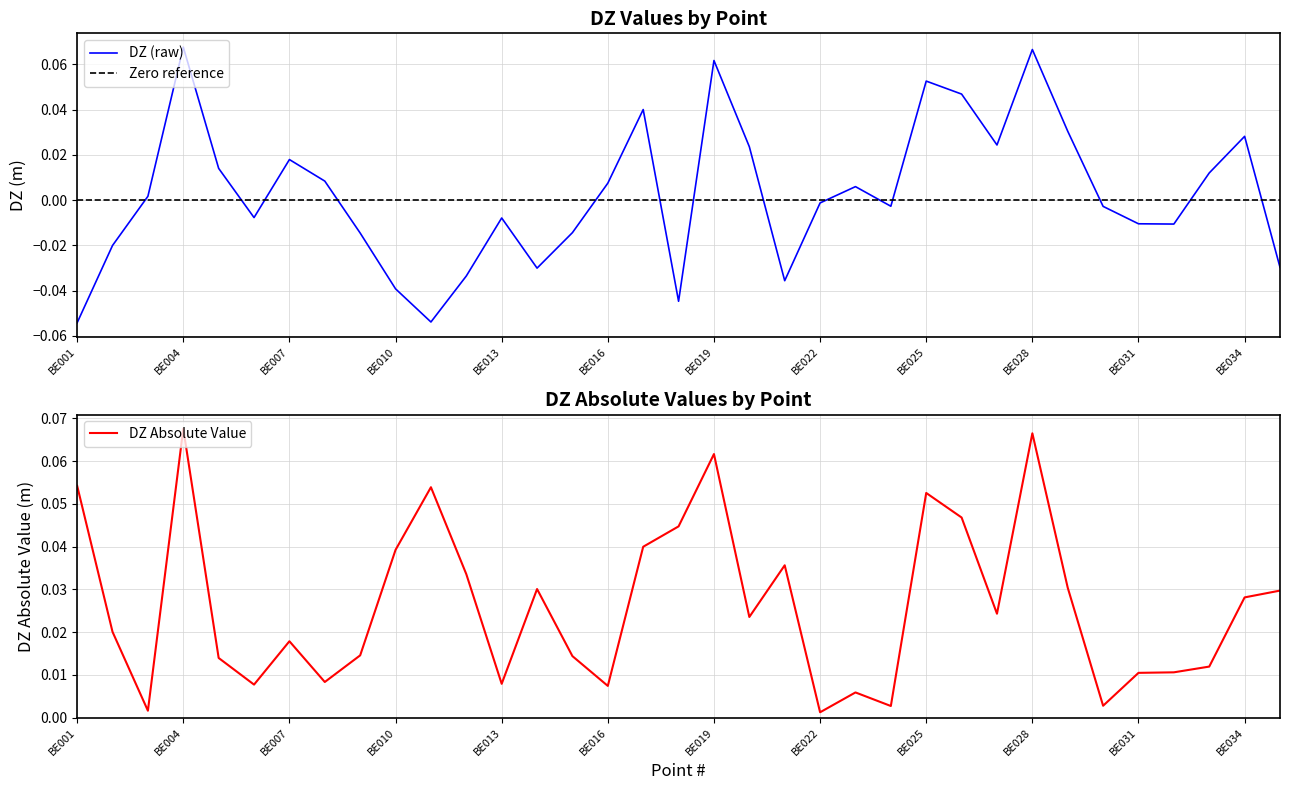

Rank the categories by DZ (raw) value from highest to lowest.

BE004, BE028, BE019, BE025, BE026, BE017, BE029, BE034, BE027, BE020, BE007, BE005, BE033, BE008, BE016, BE023, BE003, BE022, BE024, BE030, BE006, BE013, BE031, BE032, BE015, BE009, BE002, BE035, BE014, BE012, BE021, BE010, BE018, BE011, BE001